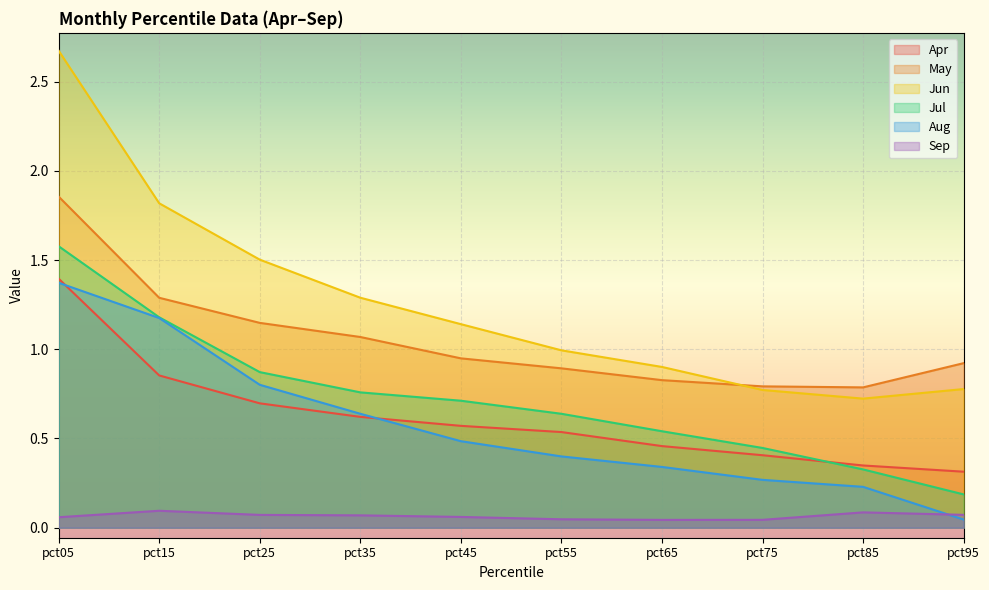

At pct55, list the series in order from largest to smallest.

Jun, May, Jul, Apr, Aug, Sep